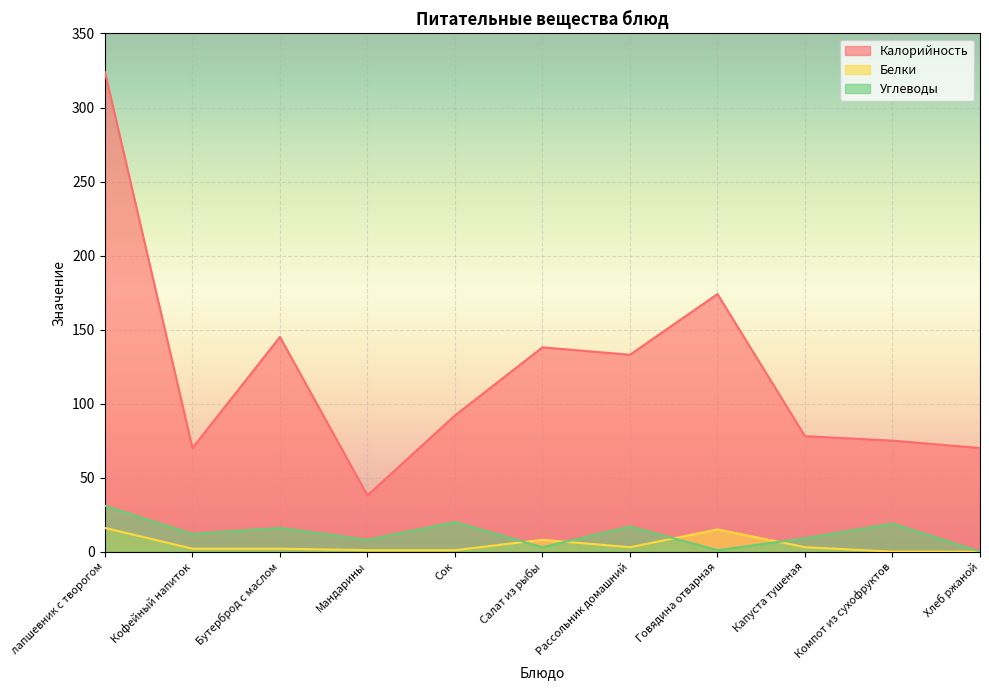

What is the sum of all Белки values?

51